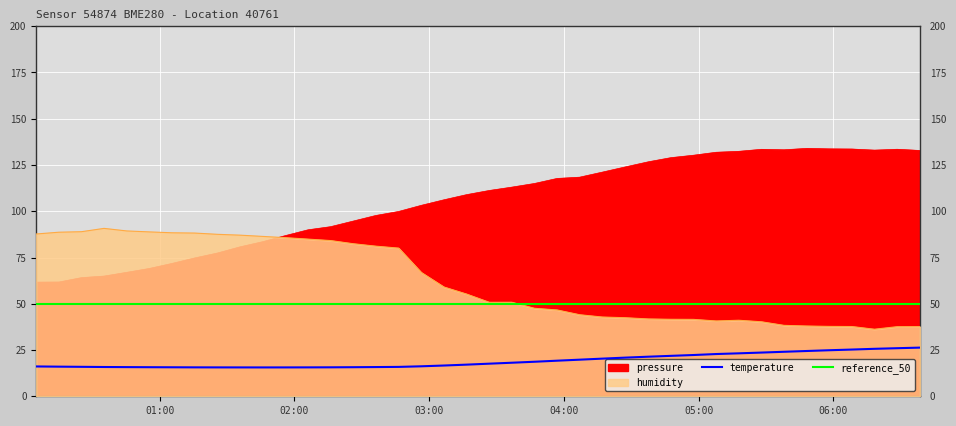

What is the difference between the maximum and minimum values in the pressure series?

72.3